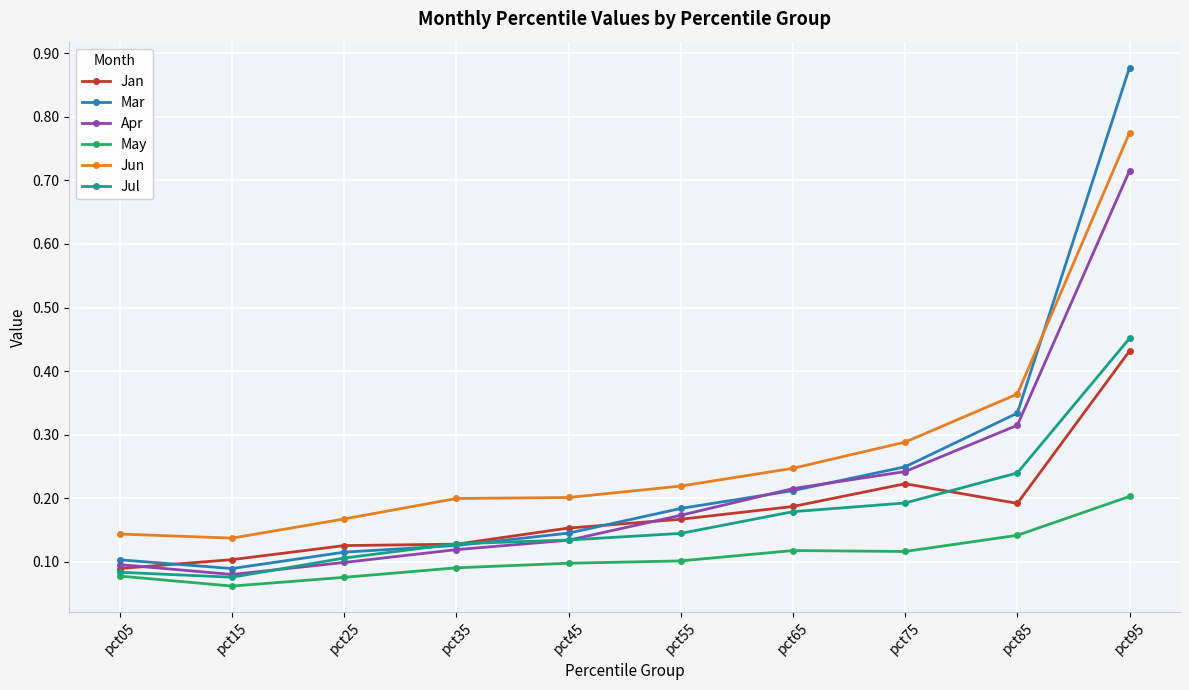

Where is the first local minimum for Mar?

pct15